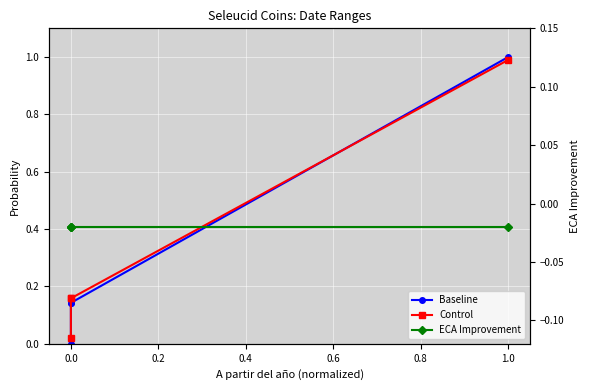

What is the greatest value displayed?

1.0